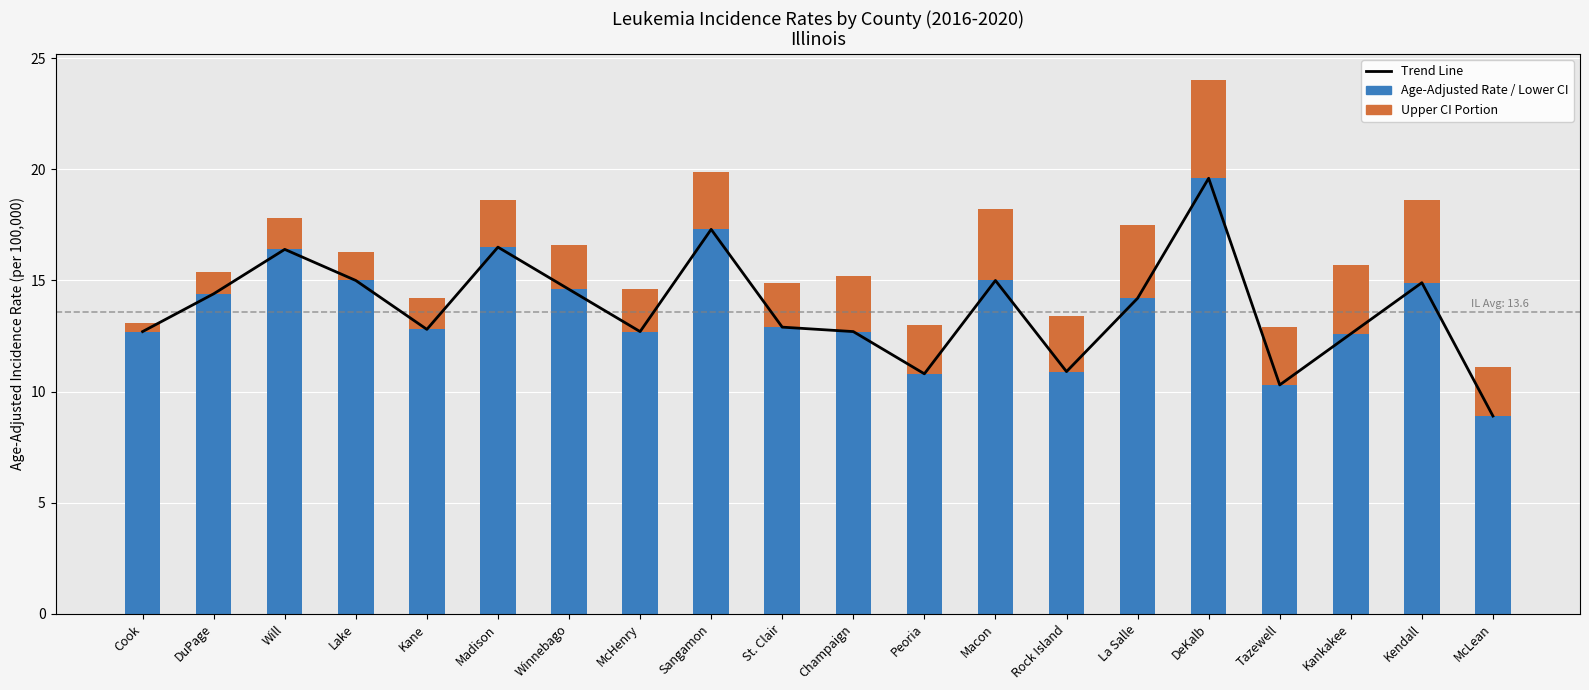

At how many categories does at least one series exceed 13?

10